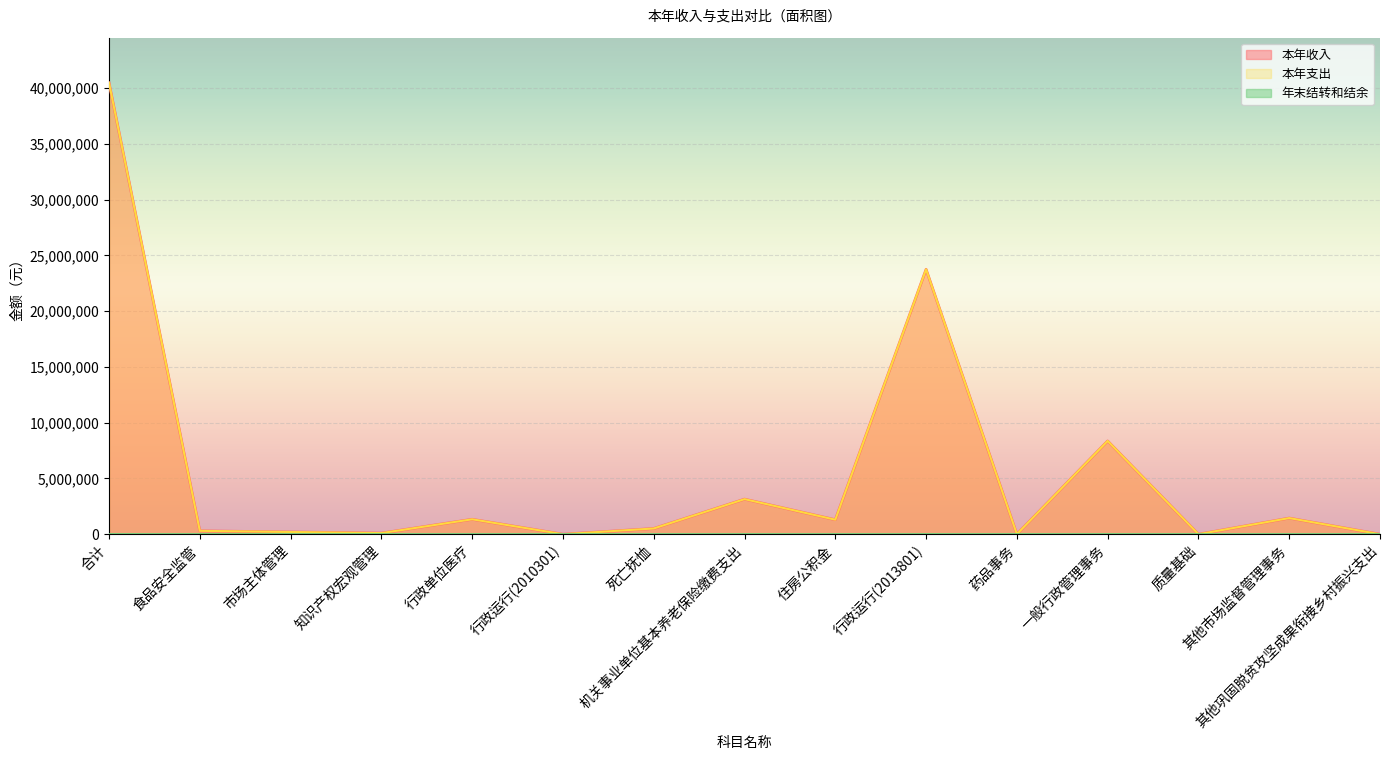

Rank the series by their maximum value, from highest to lowest.

本年收入, 本年支出